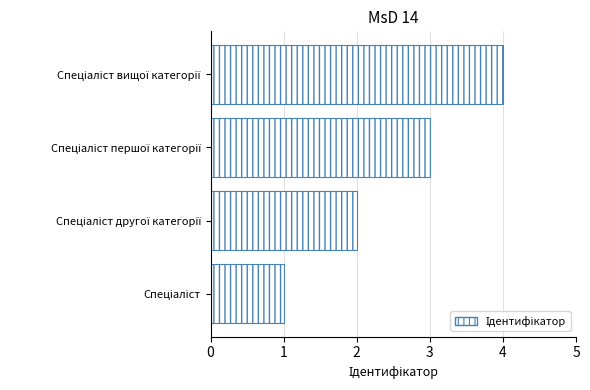

What is the maximum value shown in the chart?

4